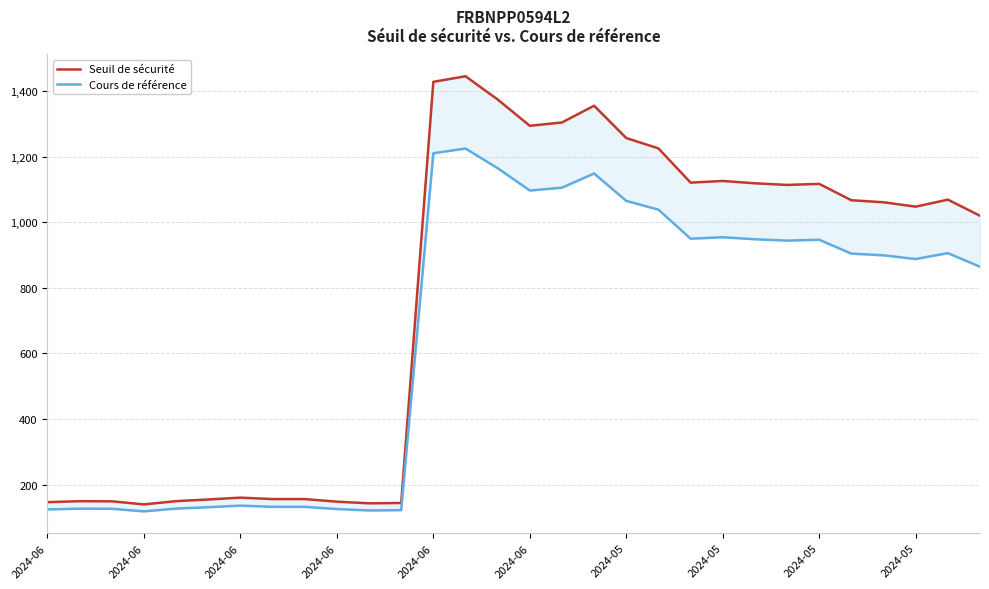

Is the value of Seuil de sécurité at 2024-06 greater than the value of Cours de référence at 2024-05?

No